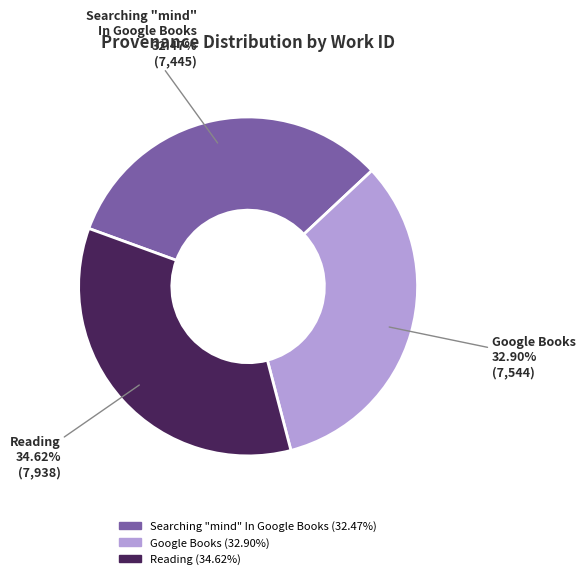

True or false: Searching "mind" In Google Books accounts for 19% of the total.

False